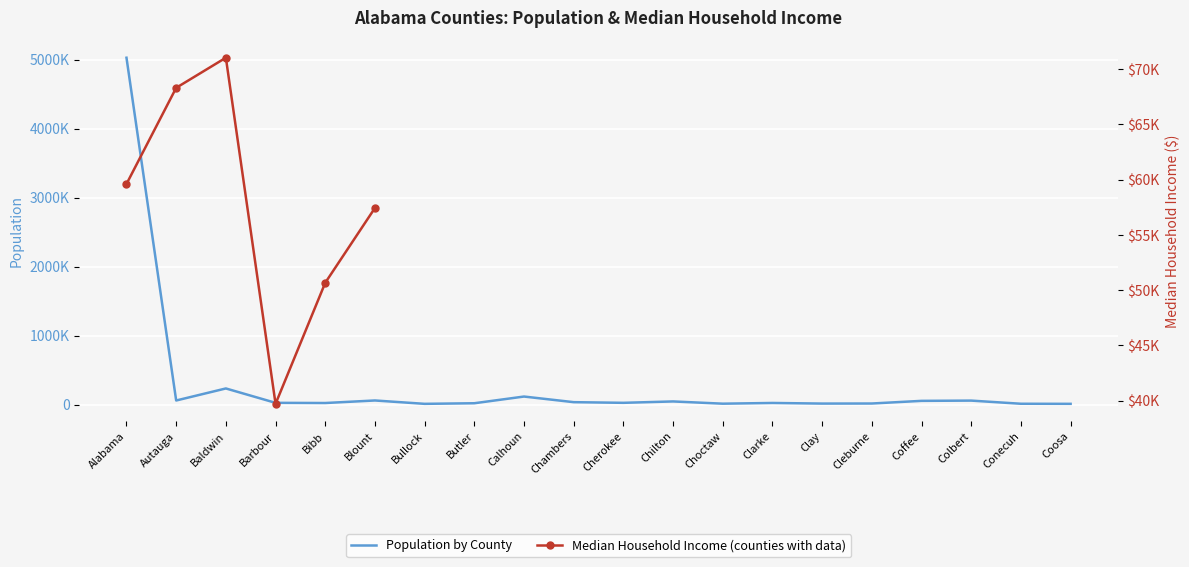

List the labels in order of value, largest first.

Alabama, Baldwin, Calhoun, Blount, Autauga, Colbert, Coffee, Chilton, Chambers, Cherokee, Barbour, Clarke, Bibb, Butler, Cleburne, Clay, Choctaw, Conecuh, Coosa, Bullock